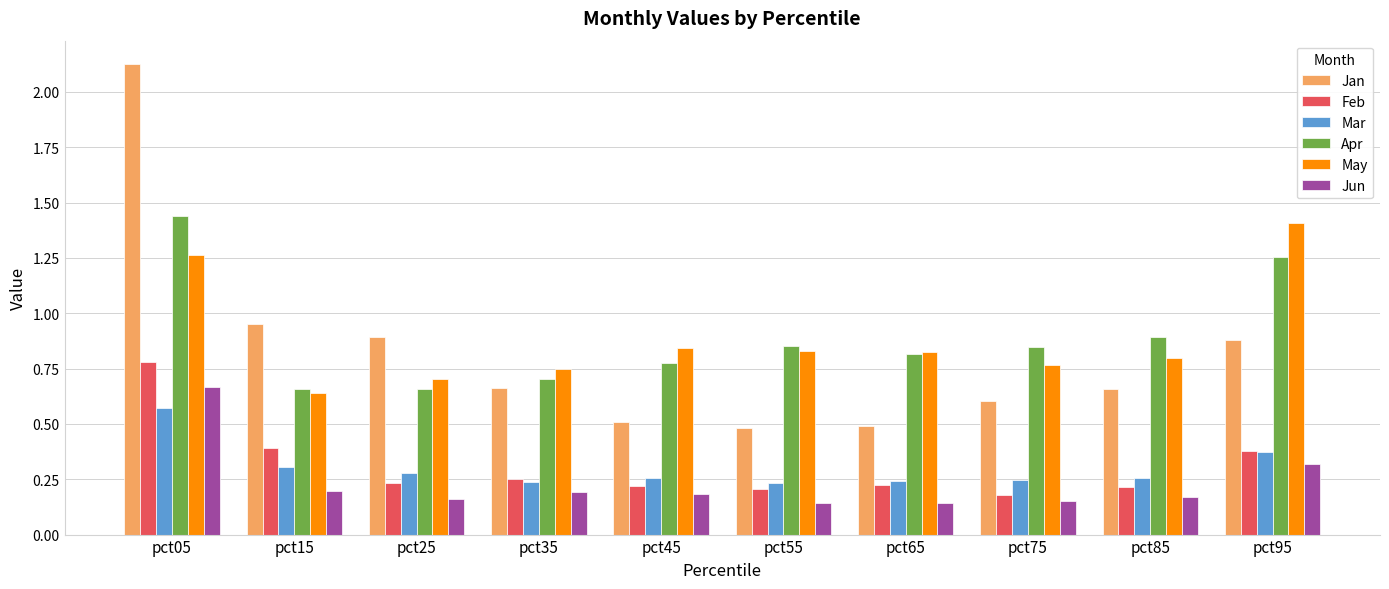

At which label is Jan closest to 1?

pct15